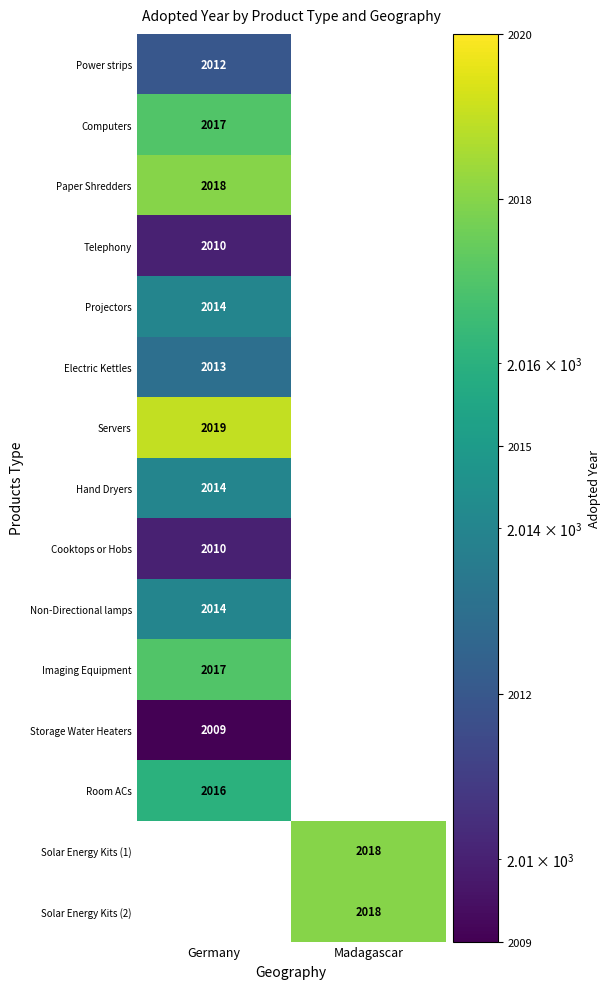

The Room ACs series shows 2016 at Germany. True or false?

True